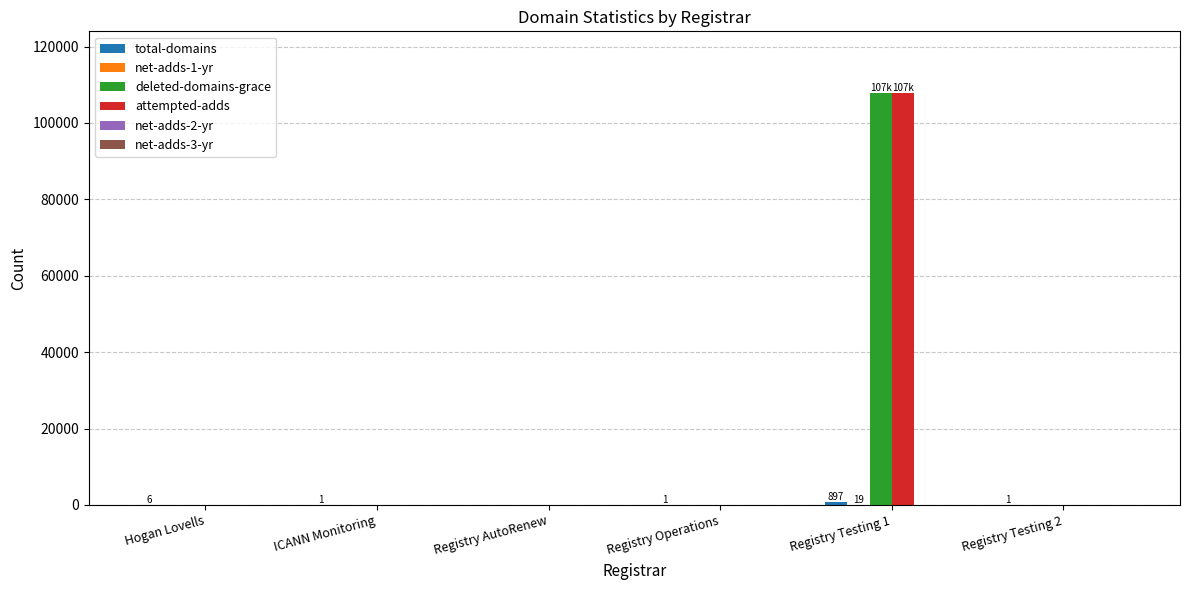

At which category is the sum across all series the highest?

Registry Testing 1